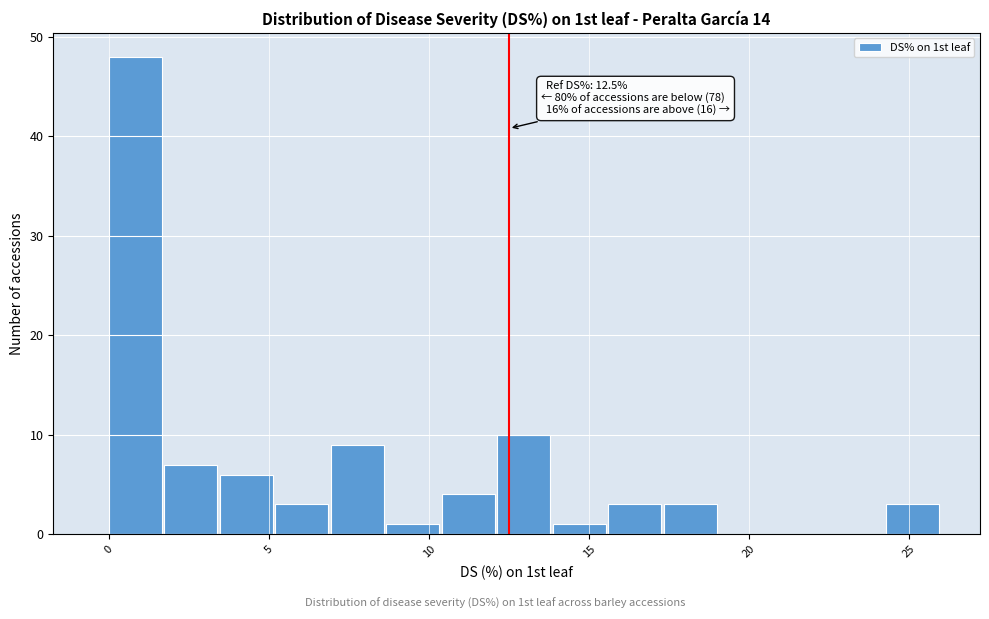

Read against the x-axis, roughly where is the centre of the tallest bar?

1.0